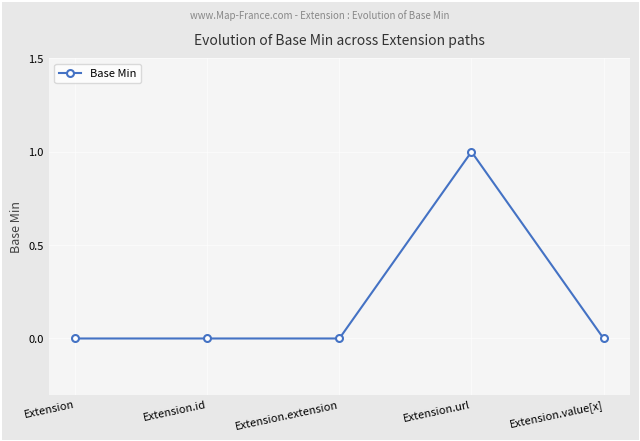

True or false: the data has more than 0 interior local peaks.

True